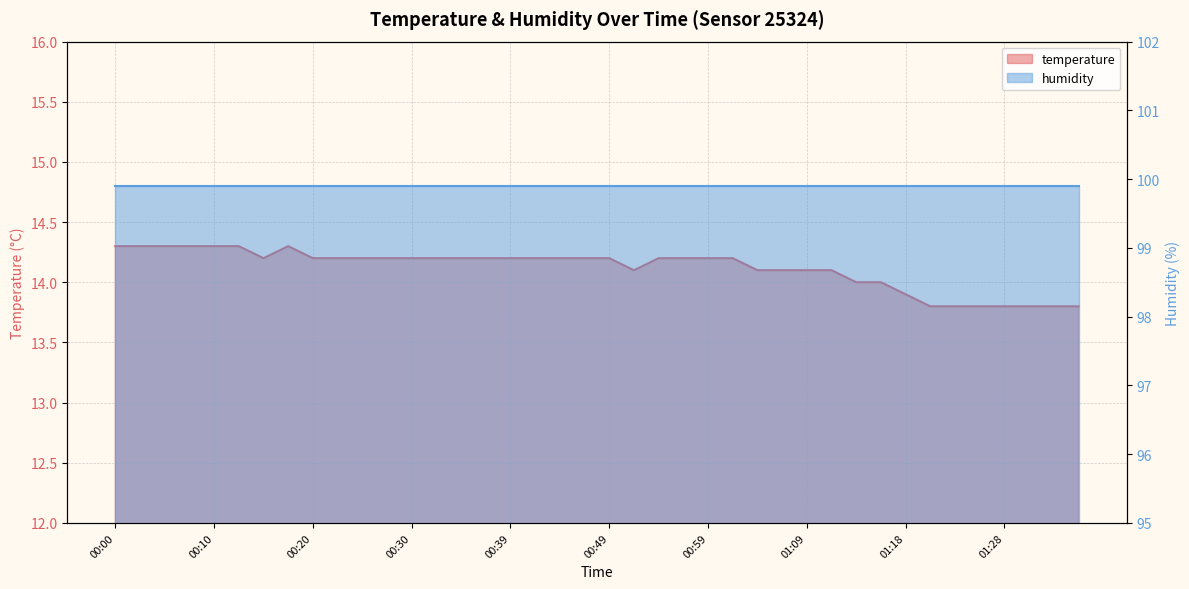

List the labels in order of value, smallest first.

01:21, 01:23, 01:26, 01:28, 01:31, 01:33, 01:36, 01:18, 01:14, 01:16, 00:52, 01:04, 01:06, 01:09, 01:11, 00:15, 00:20, 00:22, 00:25, 00:27, 00:30, 00:32, 00:35, 00:37, 00:39, 00:42, 00:44, 00:47, 00:49, 00:54, 00:56, 00:59, 01:01, 00:00, 00:03, 00:05, 00:07, 00:10, 00:12, 00:17